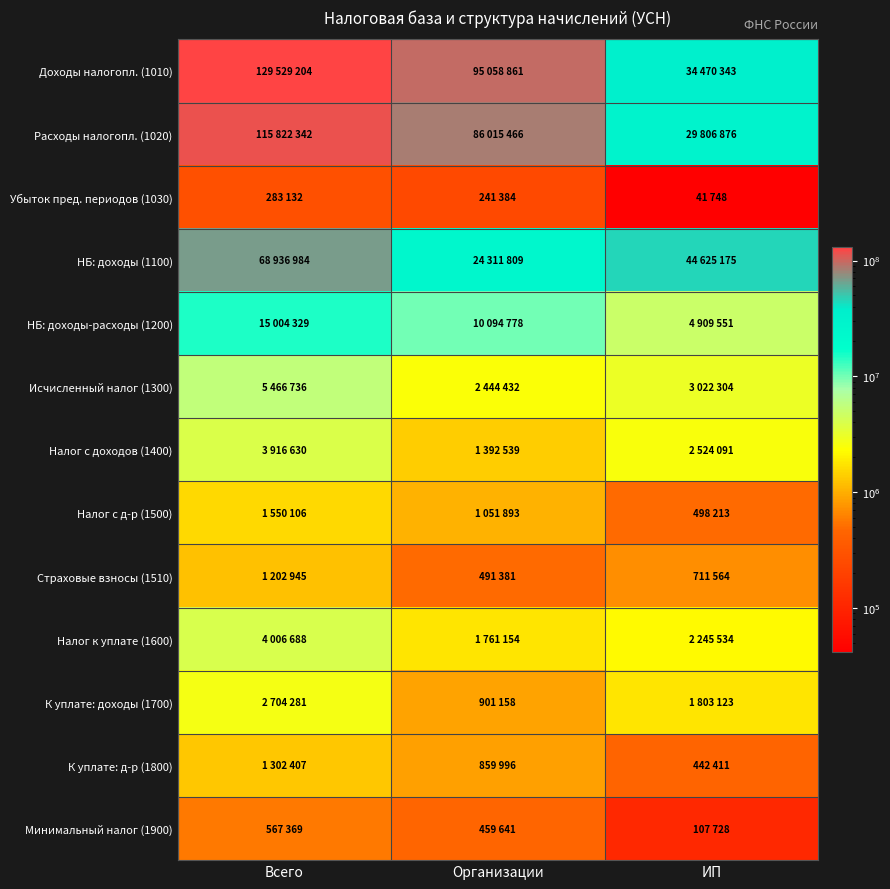

What is the difference between the highest and lowest values at Организации?

94817477